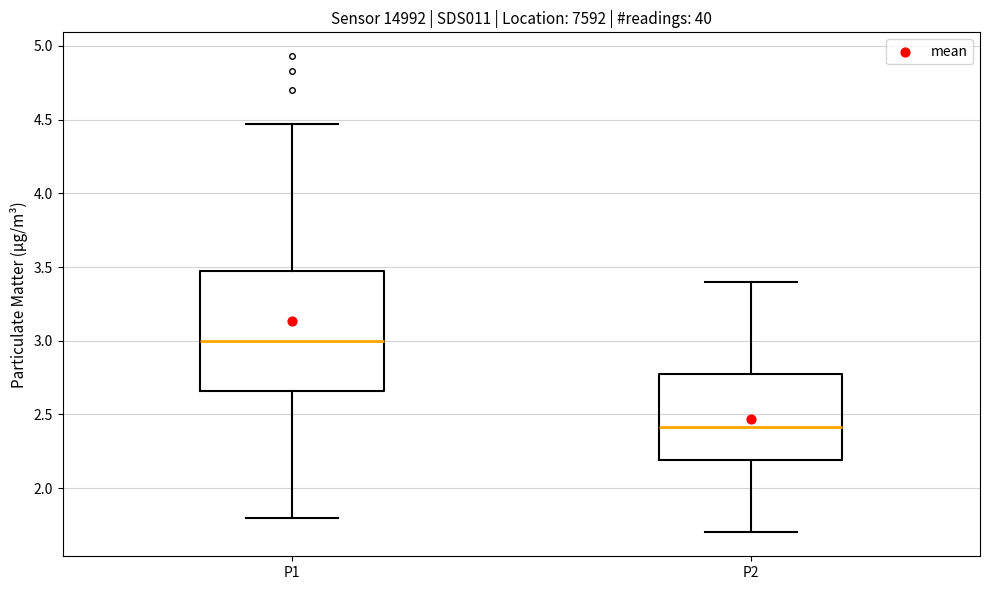

Which box has the lowest median line?

P2